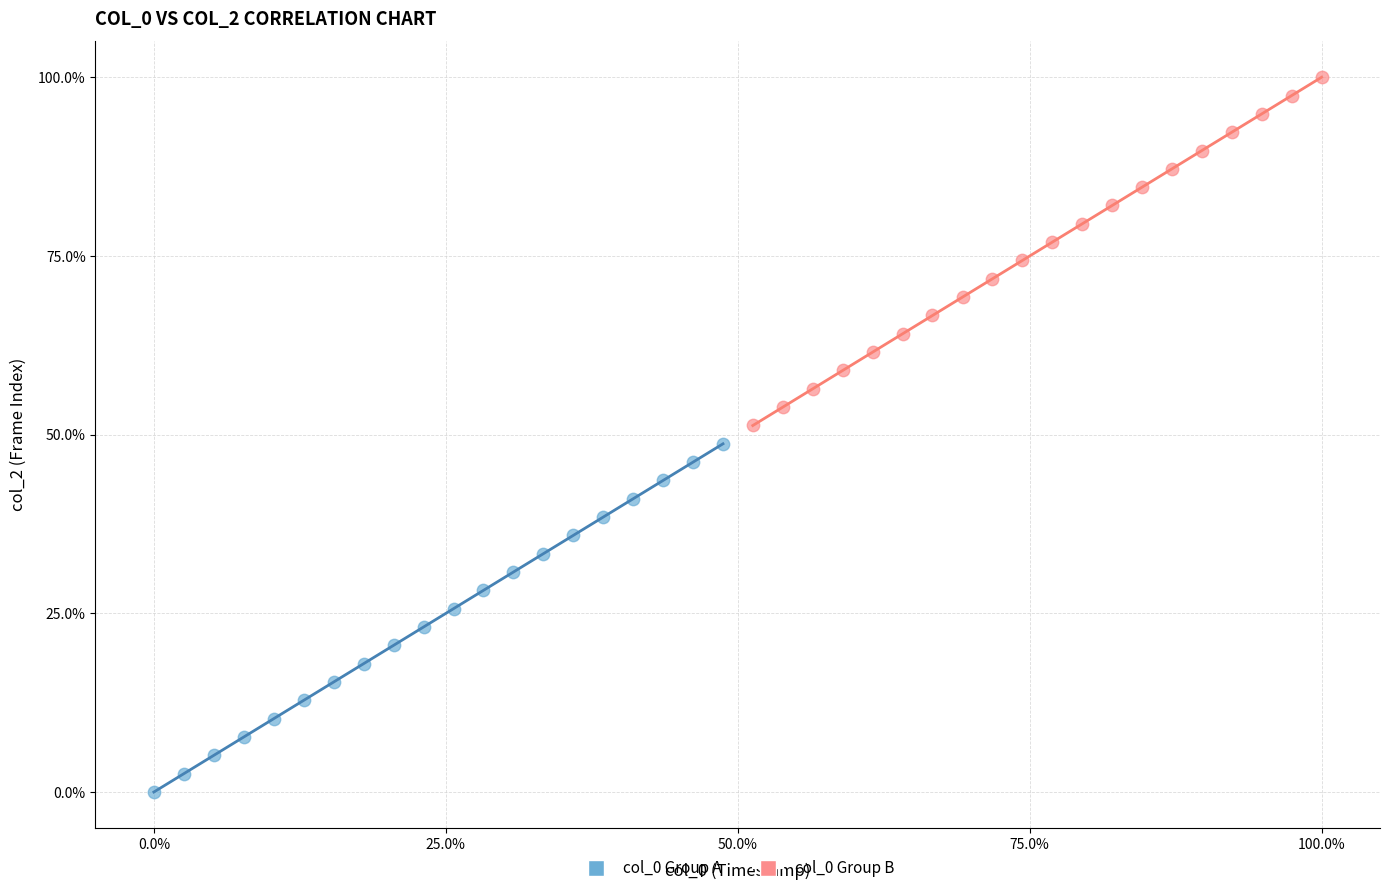

Which series reaches the maximum Y coordinate?

col_0 Group B